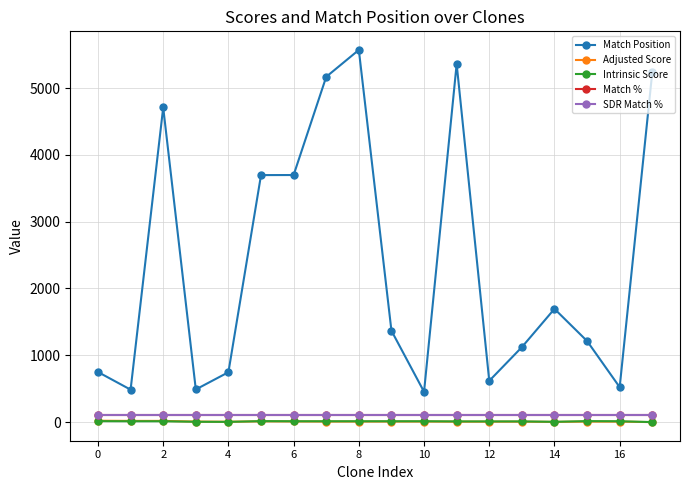

Does the chart have visible grid lines?

Yes